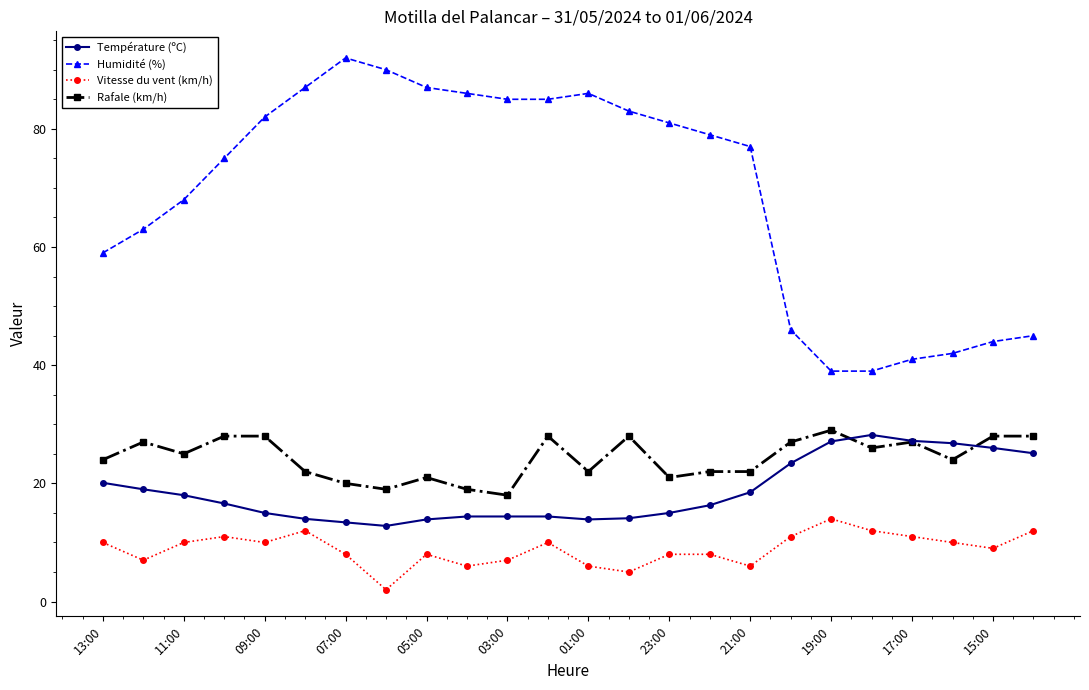

What is the value of the Rafale (km/h) point at the 1st from the left?

24.0